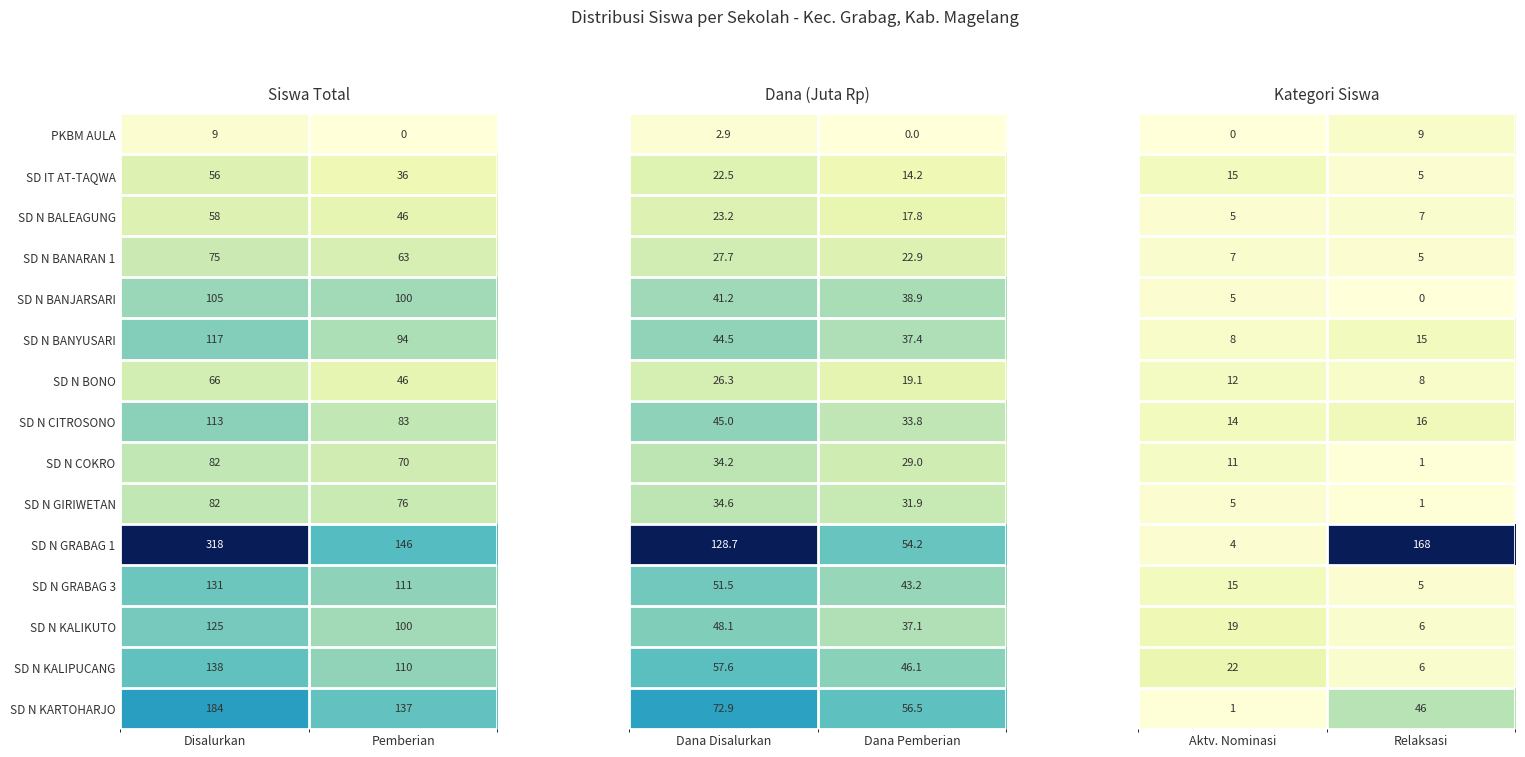

Where is PKBM AULA nearest to the value 4?

Pemberian